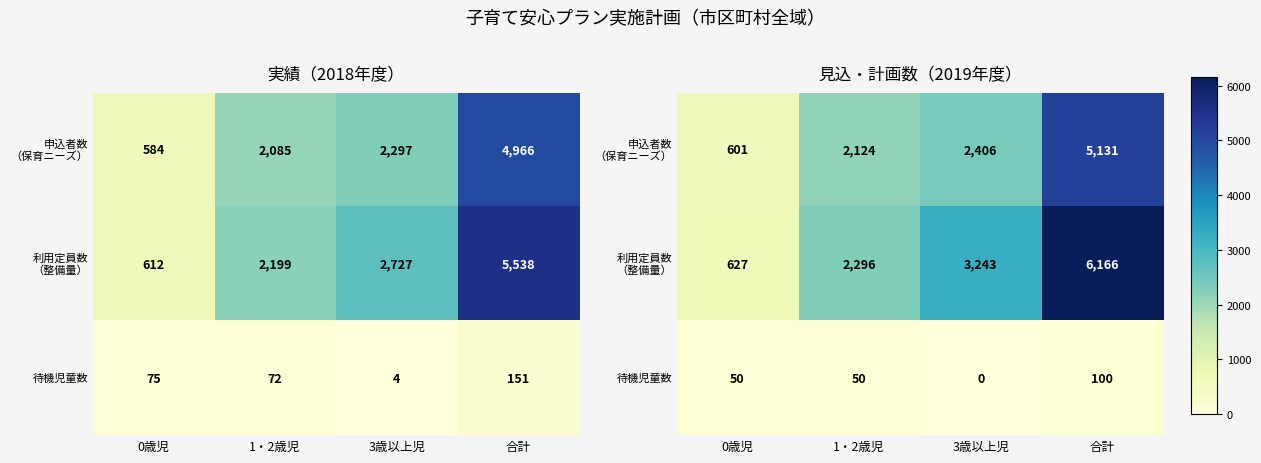

Is it true that 待機児童数 equals 30 at 1・2歳児?

False